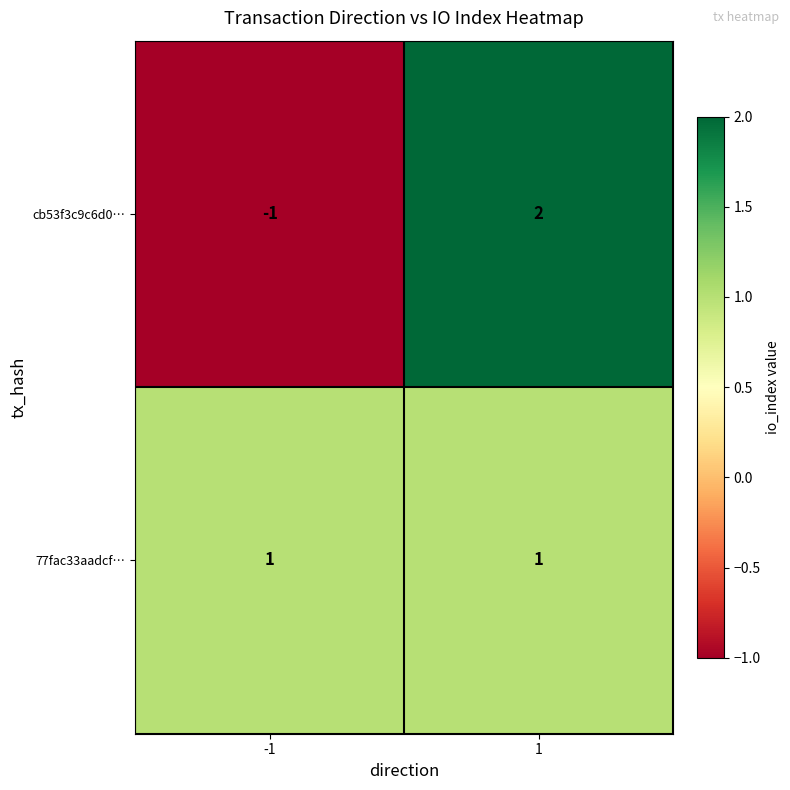

How many data points does each series have?

2